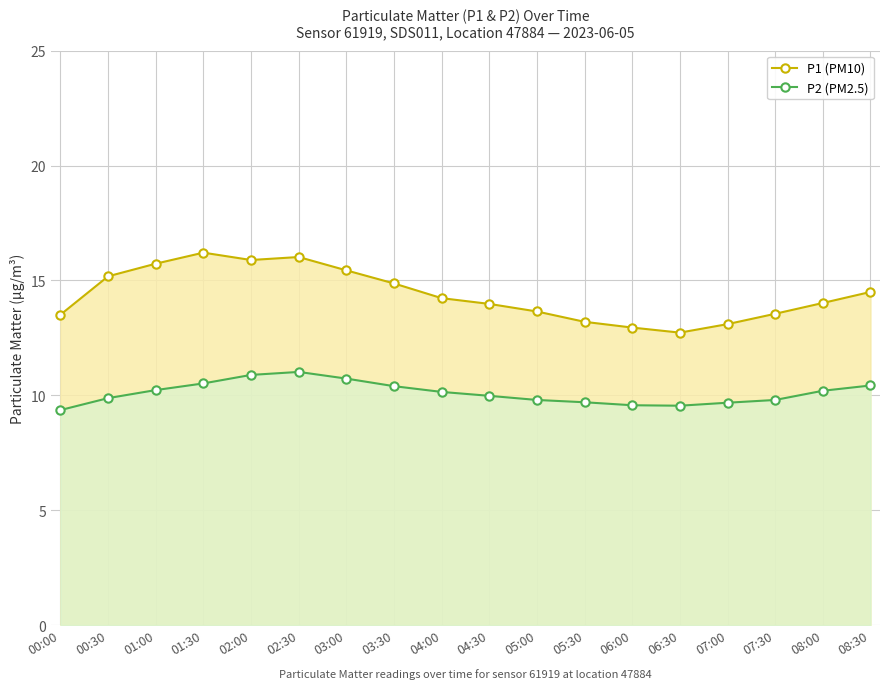

What is the difference between the highest and lowest values at 06:00?

3.4